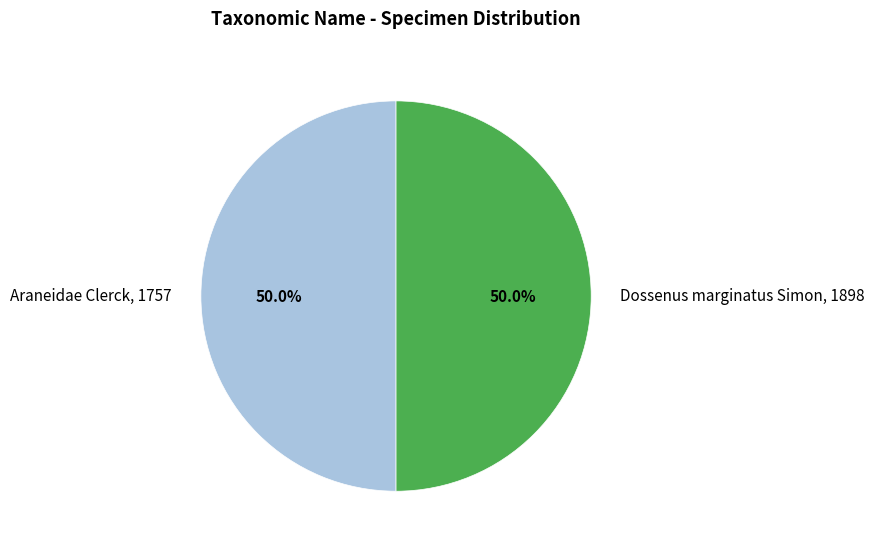

Combined, do Dossenus marginatus Simon, 1898 and Araneidae Clerck, 1757 account for over 50%?

Yes